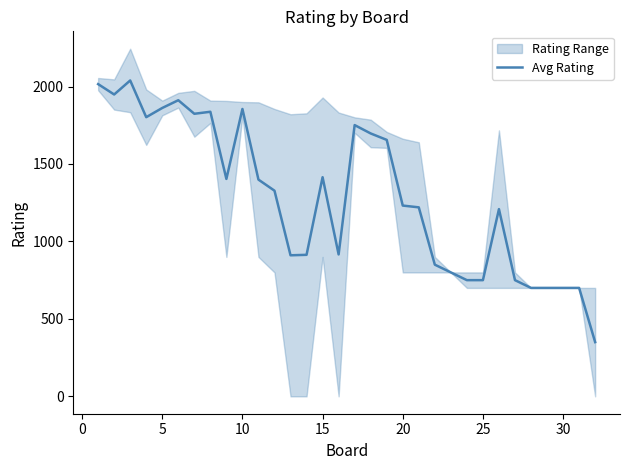

What is the maximum value for Avg Rating?

2039.0